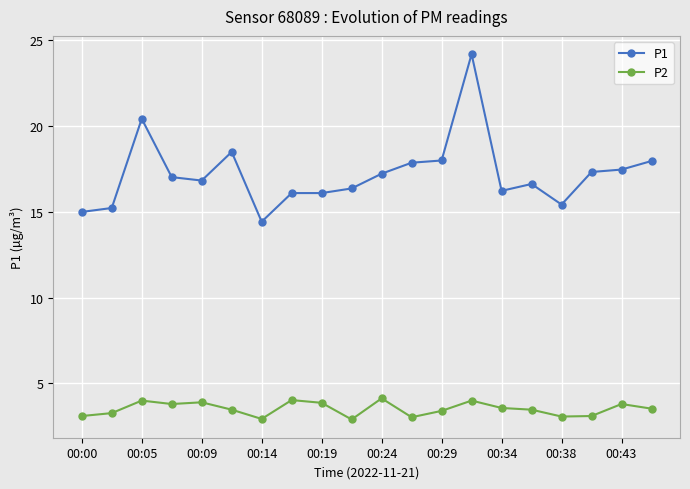

Which series has the largest range (max minus min)?

P1